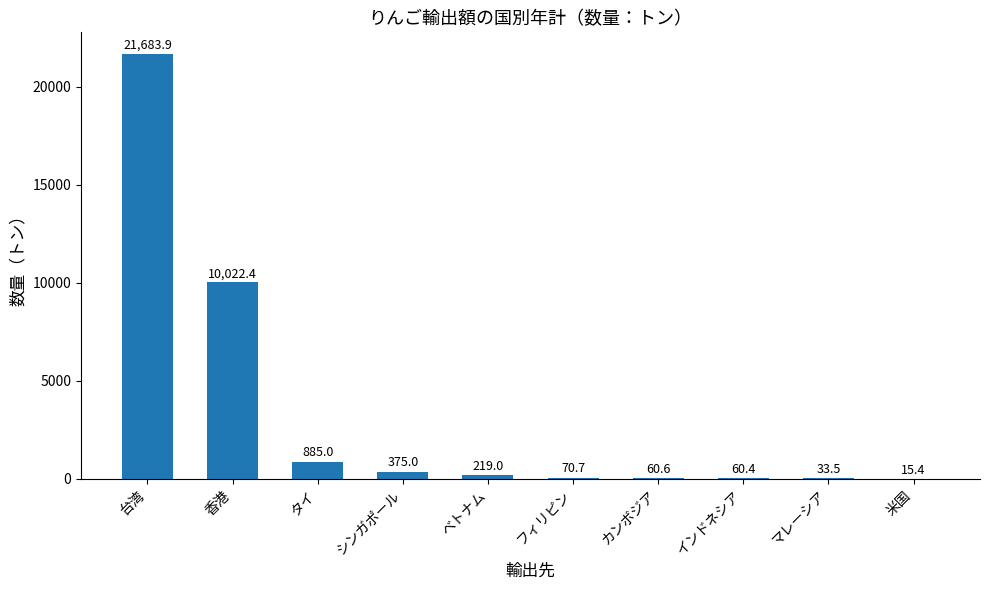

What is the sum of all values?

33425.8